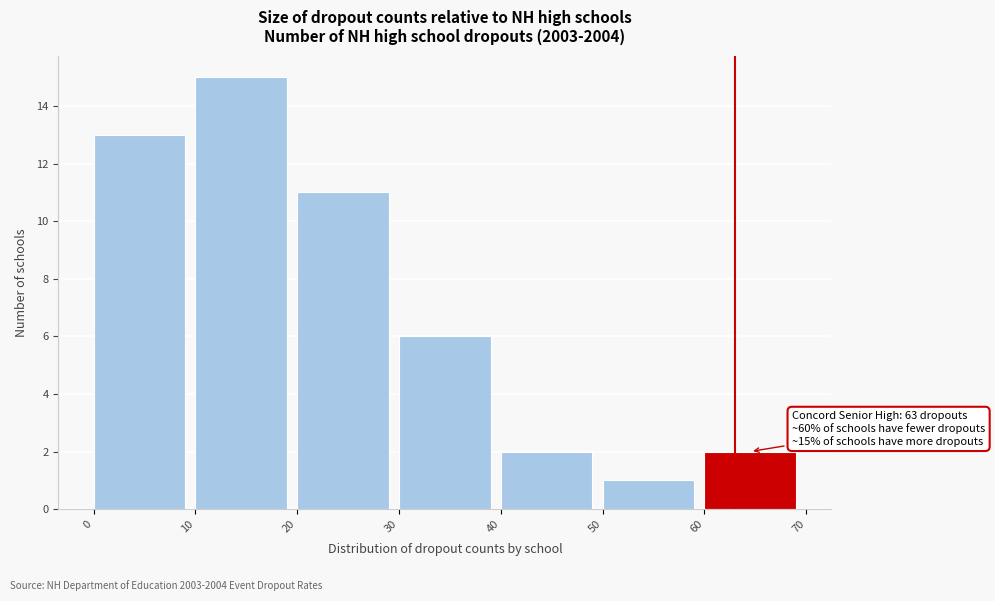

Over which range of the x-axis is the bar tallest?

10 to 20